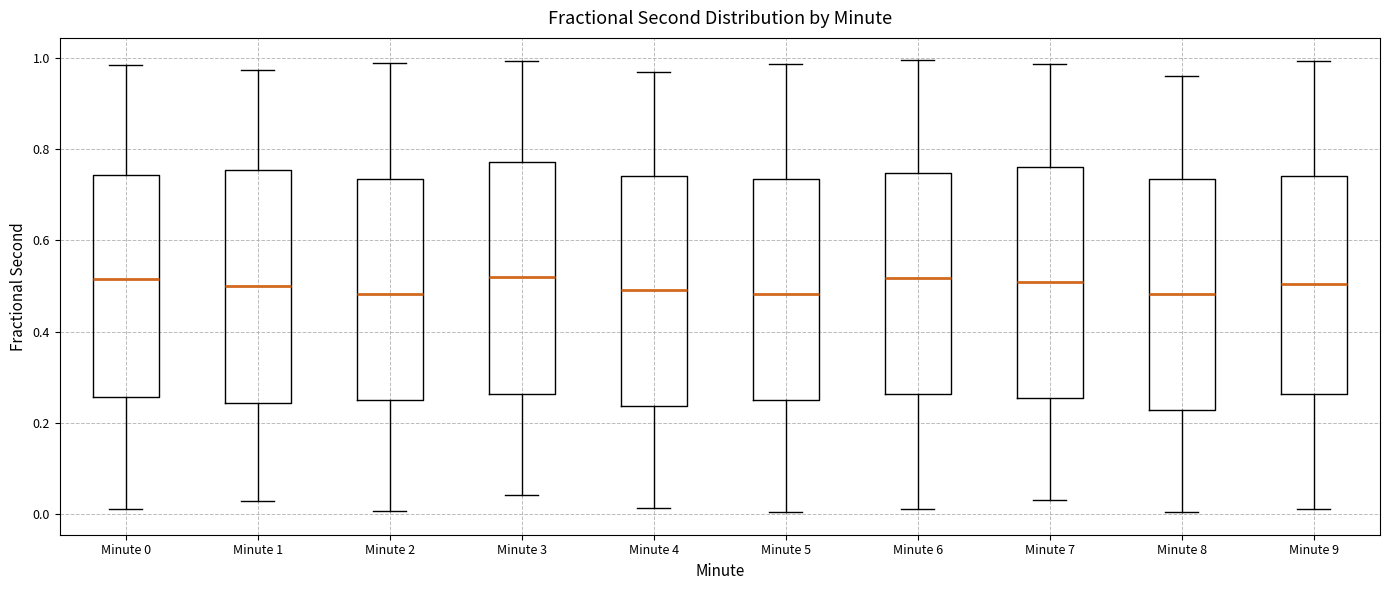

Reading left to right, read every box against the y-axis: the position of its median line, the range the box covers, and the ends of its whiskers. The values are not printed on the chart, so give them approximately, as read against the axis.

Minute 0: median 0.52, box 0.26 to 0.74, whiskers 0.00 to 0.98
Minute 1: median 0.50, box 0.24 to 0.76, whiskers 0.02 to 0.98
Minute 2: median 0.48, box 0.26 to 0.74, whiskers 0.00 to 0.98
Minute 3: median 0.52, box 0.26 to 0.78, whiskers 0.04 to 1.00
Minute 4: median 0.50, box 0.24 to 0.74, whiskers 0.02 to 0.98
Minute 5: median 0.48, box 0.24 to 0.74, whiskers 0.00 to 0.98
Minute 6: median 0.52, box 0.26 to 0.74, whiskers 0.02 to 1.00
Minute 7: median 0.50, box 0.26 to 0.76, whiskers 0.04 to 0.98
Minute 8: median 0.48, box 0.22 to 0.74, whiskers 0.00 to 0.96
Minute 9: median 0.50, box 0.26 to 0.74, whiskers 0.02 to 1.00